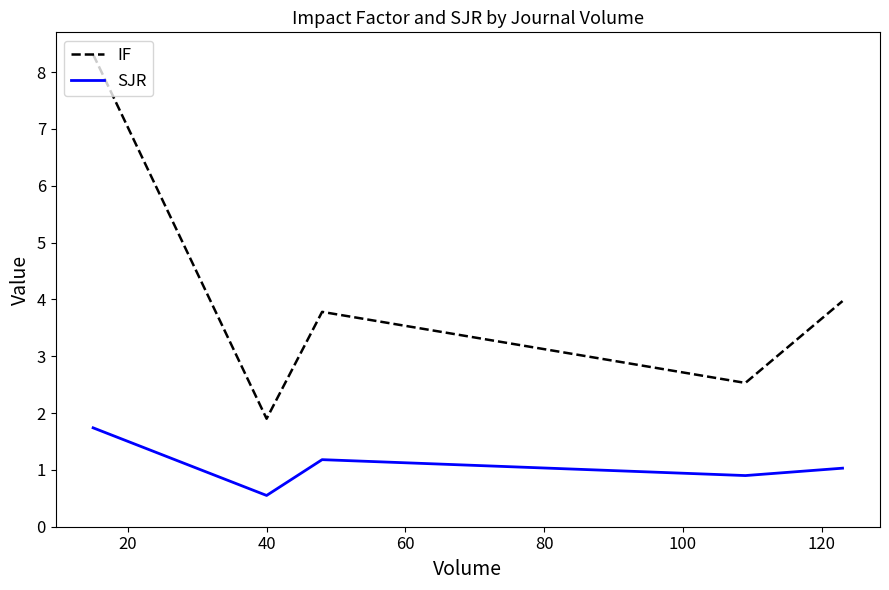

Which series has the largest range (max minus min)?

IF